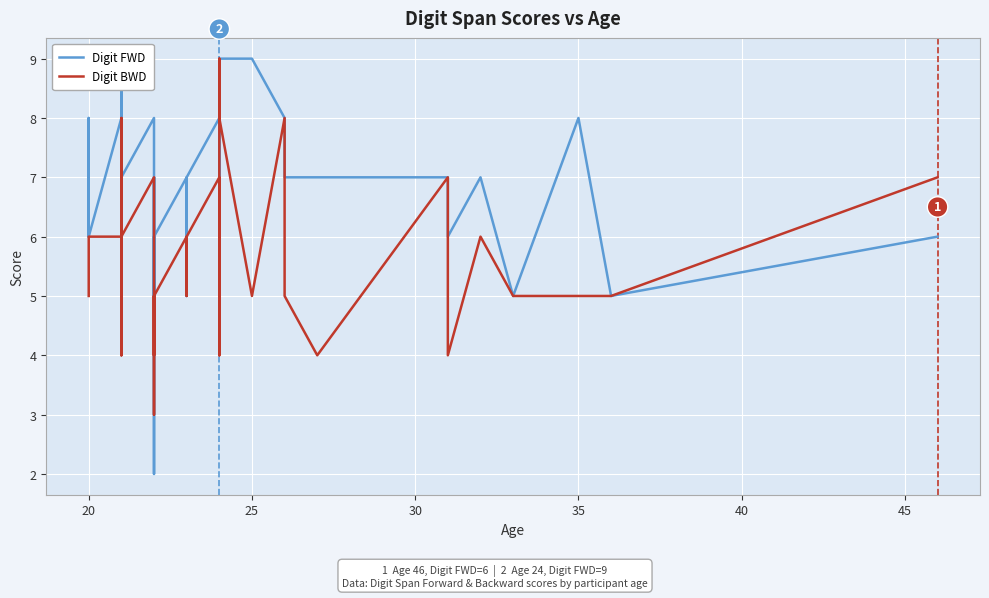

At how many categories does at least one series exceed 4?

39